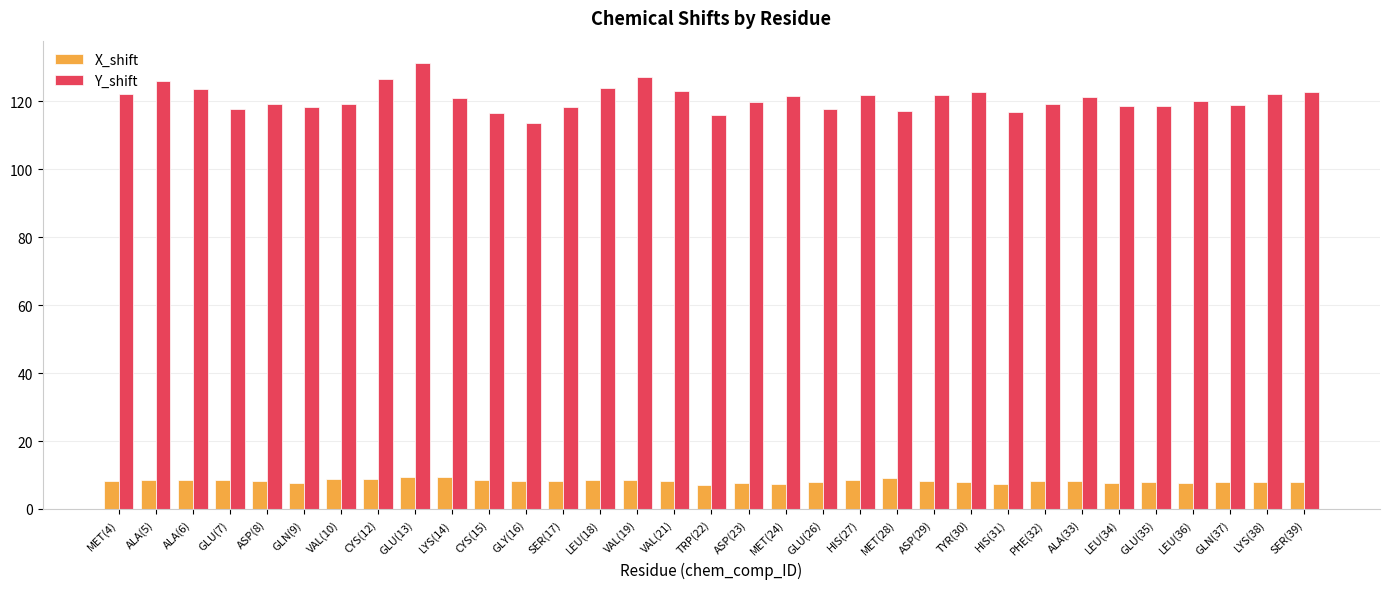

What are all the series names shown in the legend?

X_shift, Y_shift